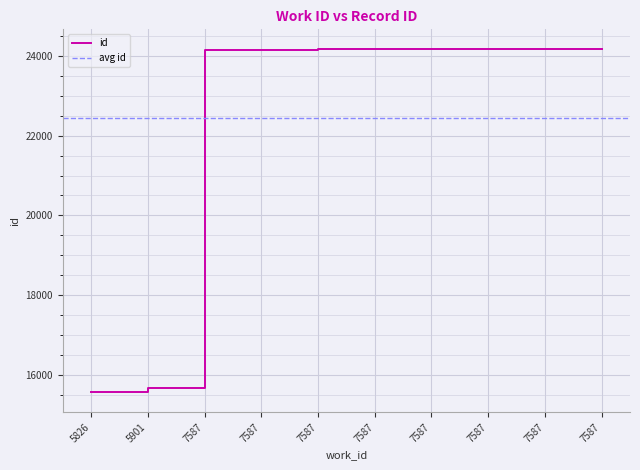

True or false: the data has more than 0 interior local peaks.

False